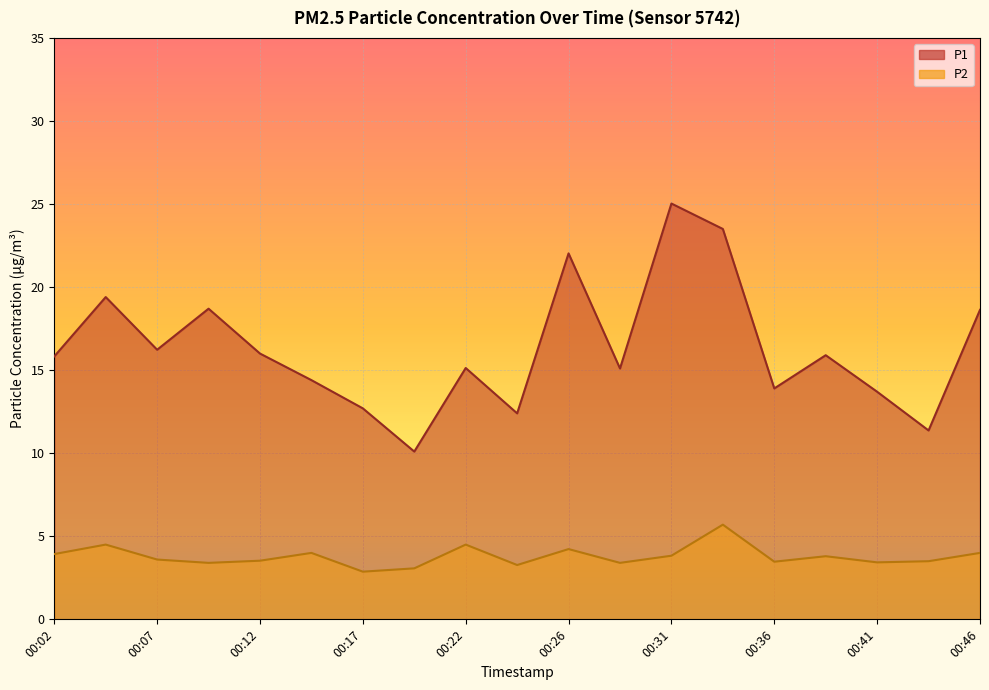

What is the value of the P2 point at the 15th from the left?

3.5